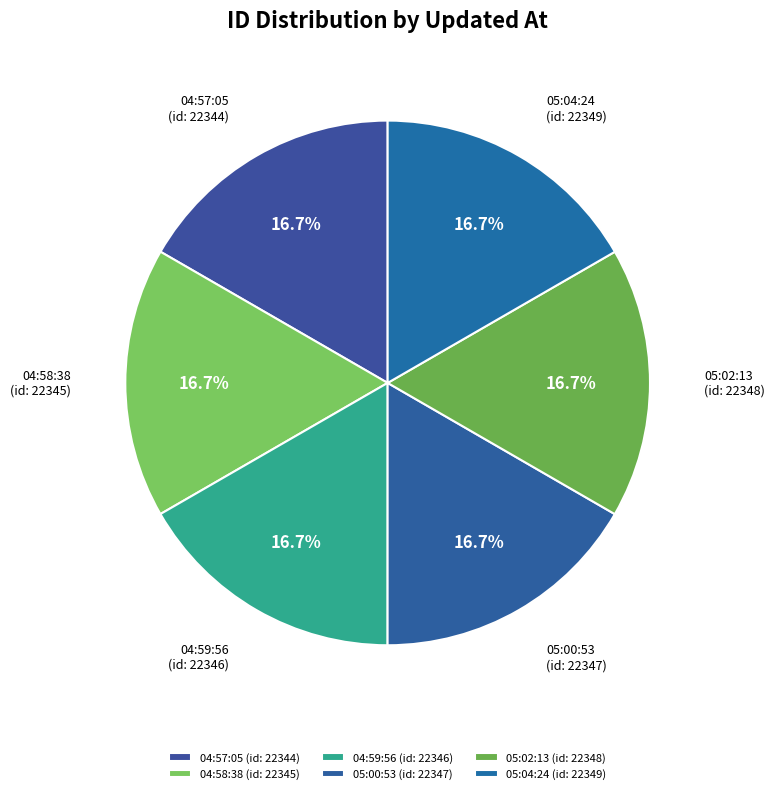

To the nearest percent, what is the average slice percentage?

17%